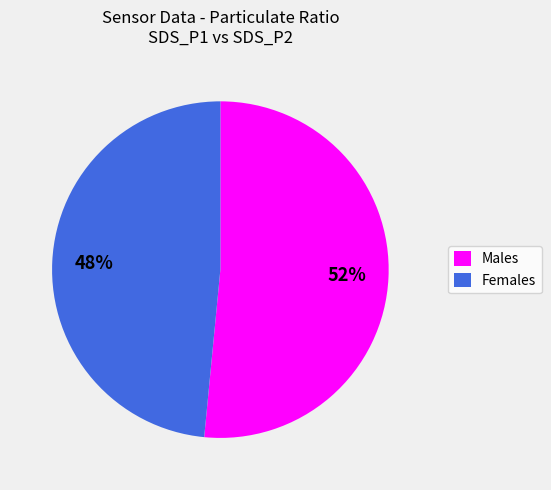

To the nearest percent, what is the average slice percentage?

50%